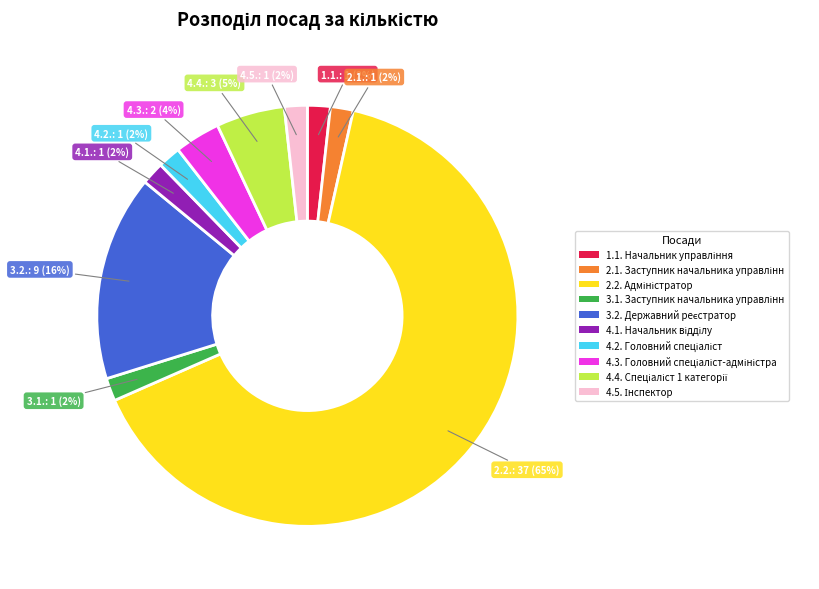

How many slices are in this pie chart?

10